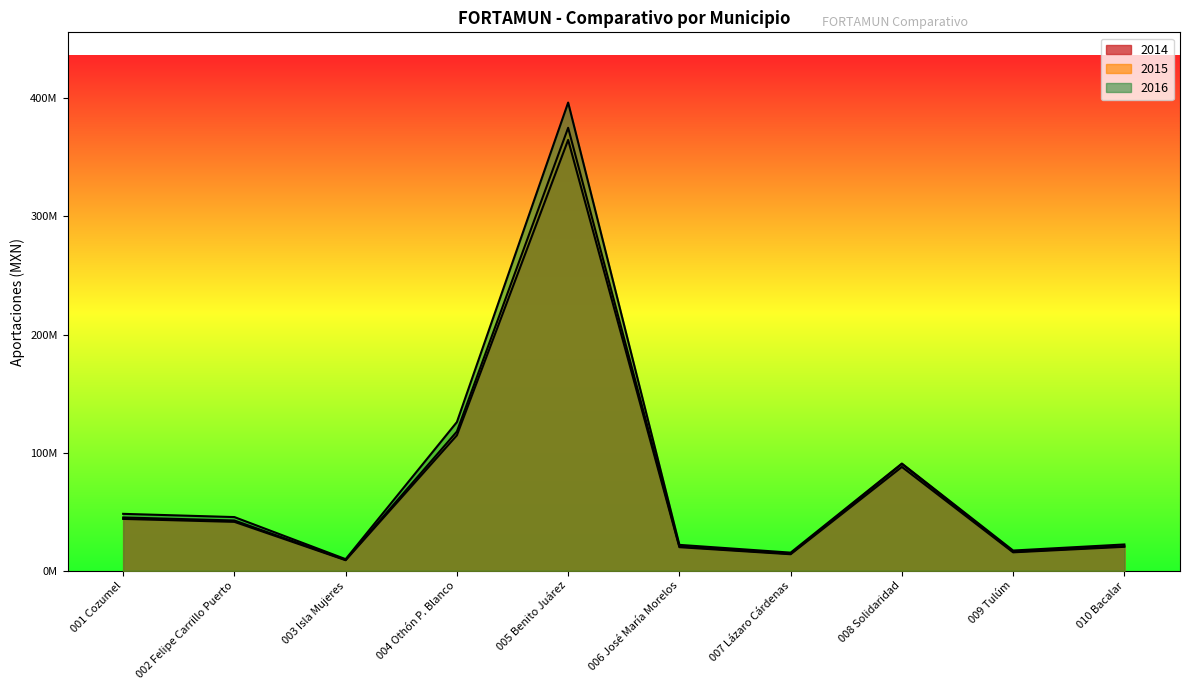

True or false: 2014 has a value of 15762833.9 at 003 Isla Mujeres.

False